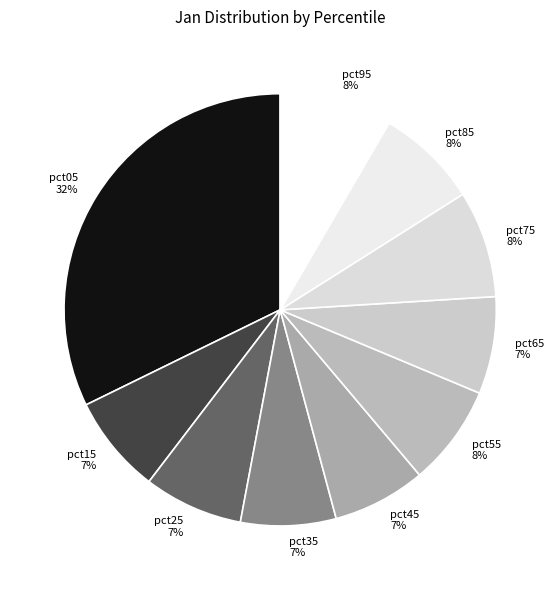

How many slices are in this pie chart?

10